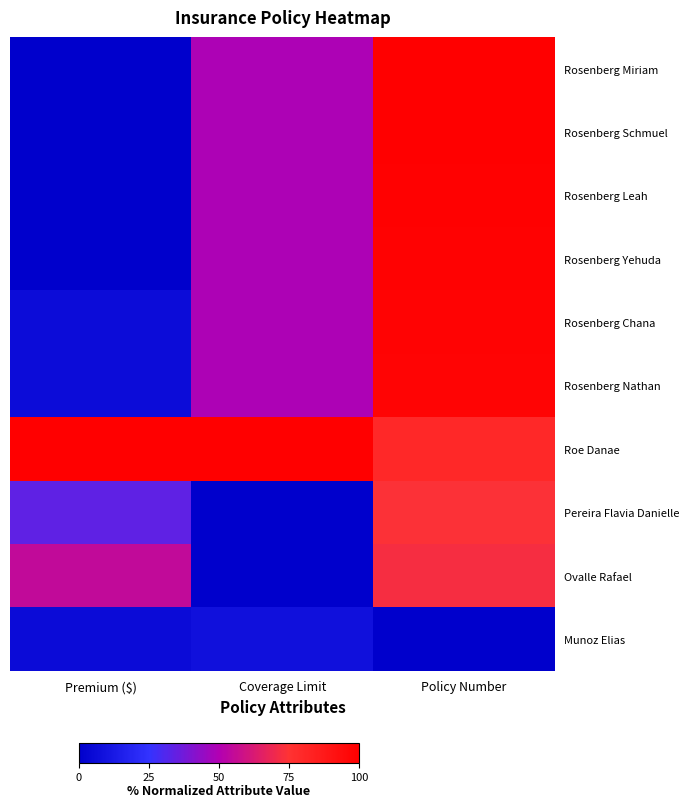

Which series has the largest total across all categories?

Roe Danae